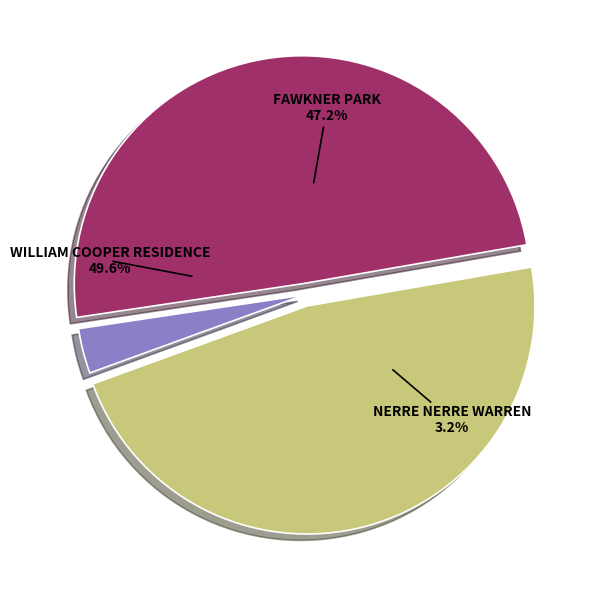

What is the total percentage of WILLIAM COOPER RESIDENCE and NERRE NERRE WARREN?

52.8%